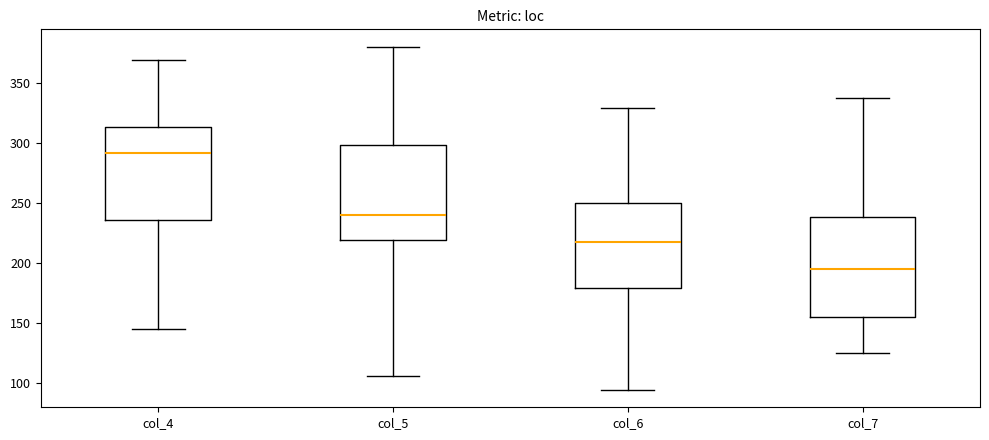

Reading left to right, read every box against the y-axis: the position of its median line, the range the box covers, and the ends of its whiskers. The values are not printed on the chart, so give them approximately, as read against the axis.

col_4: median 290, box 235 to 315, whiskers 145 to 370
col_5: median 240, box 220 to 300, whiskers 105 to 380
col_6: median 220, box 180 to 250, whiskers 95 to 330
col_7: median 195, box 155 to 240, whiskers 125 to 335